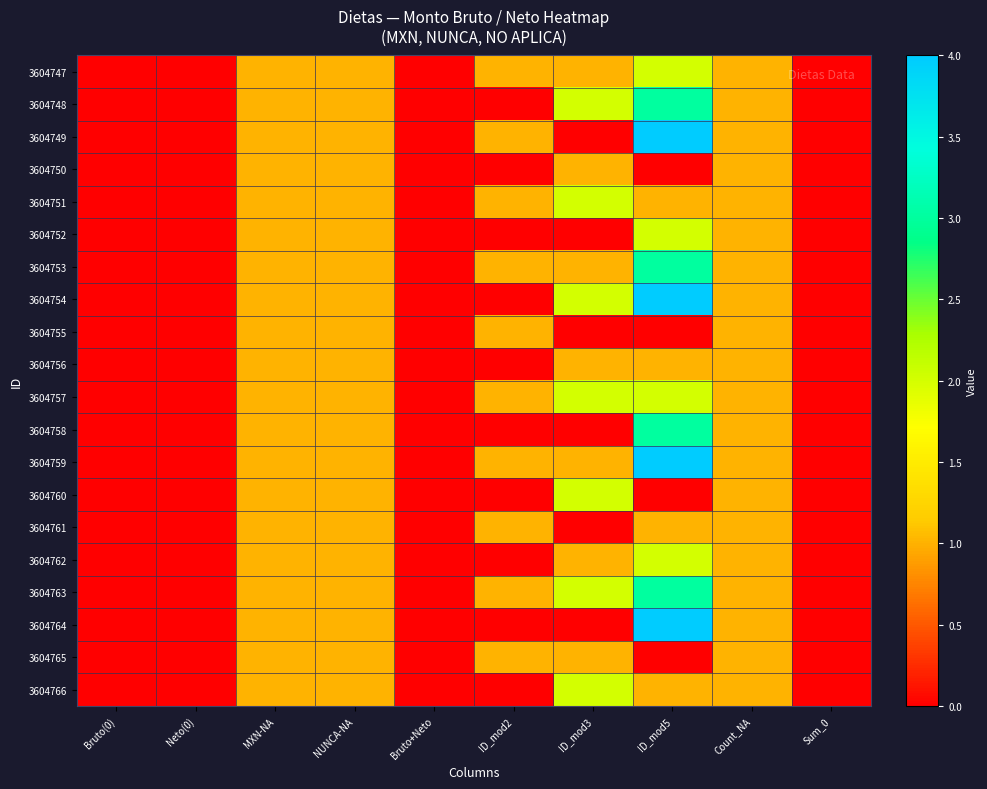

At which category is the sum across all series the highest?

ID_mod5